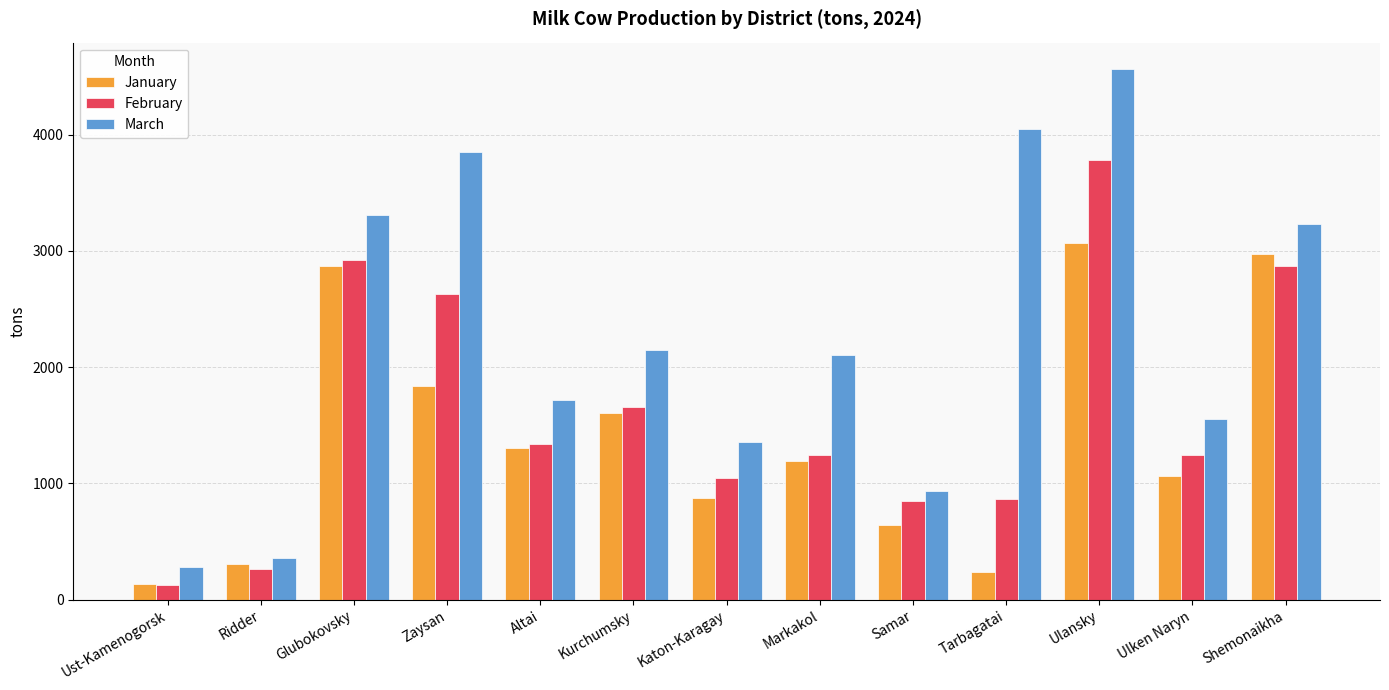

What is the label of the 13th bar from the left?

Shemonaikha